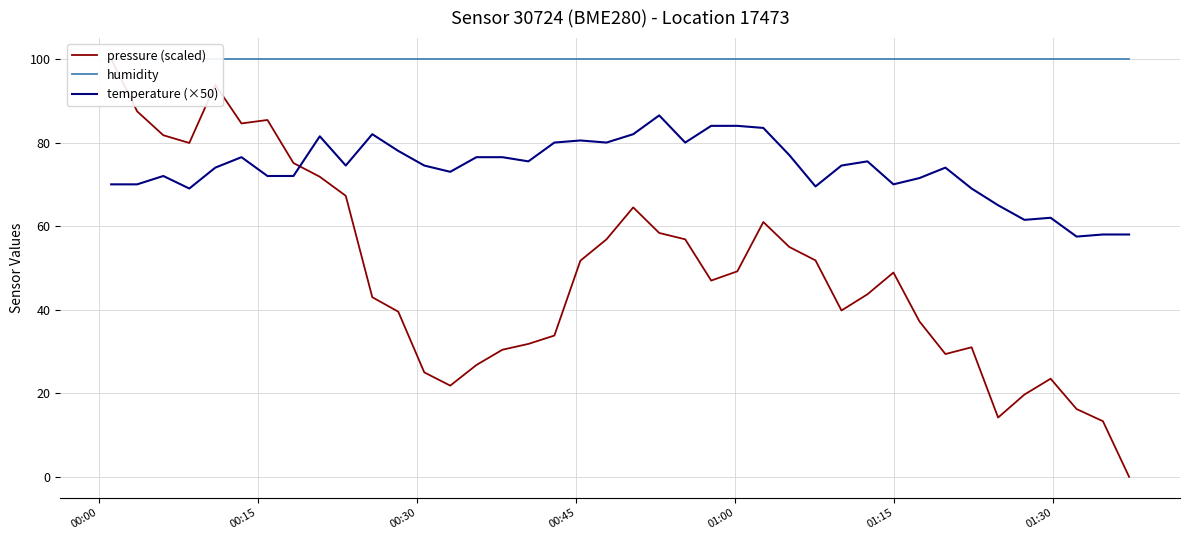

Count the number of categories in the chart.

40